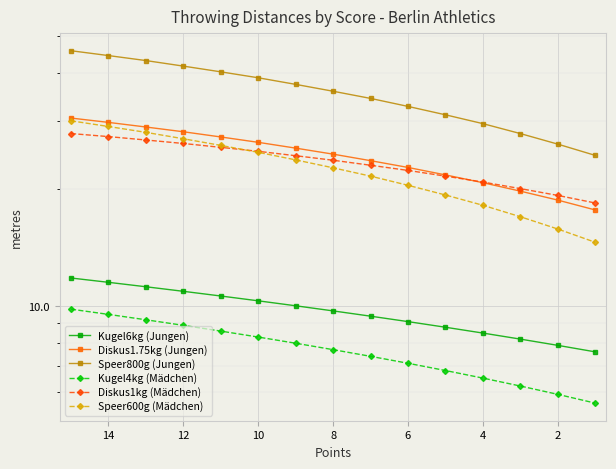

True or false: Diskus1.75kg (Jungen) and Kugel6kg (Jungen) cross at least once.

False